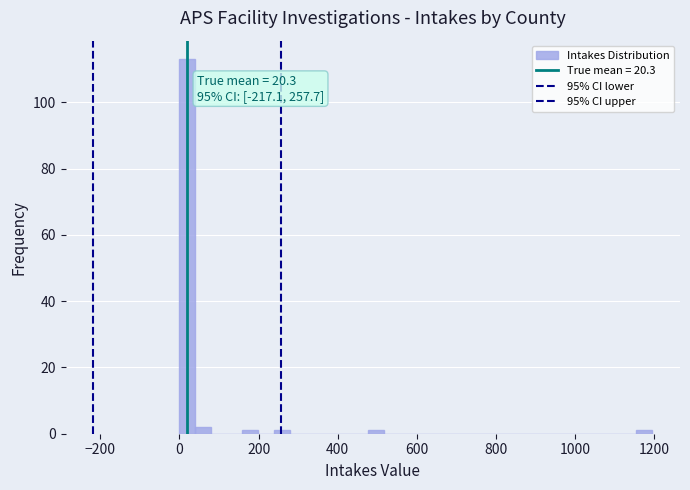

Read against the x-axis, roughly where is the centre of the tallest bar?

20